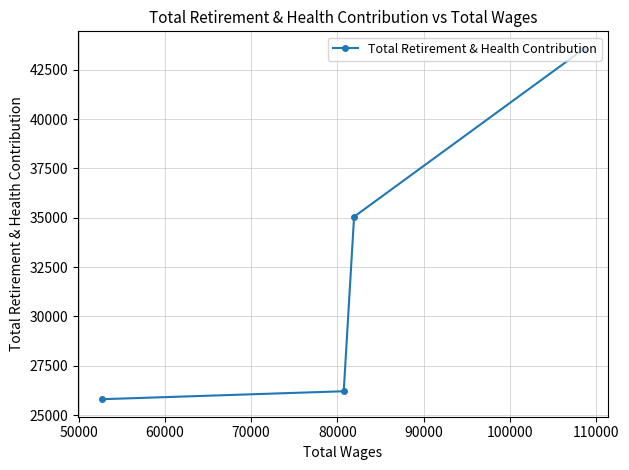

What is the minimum value shown in the chart?

25810